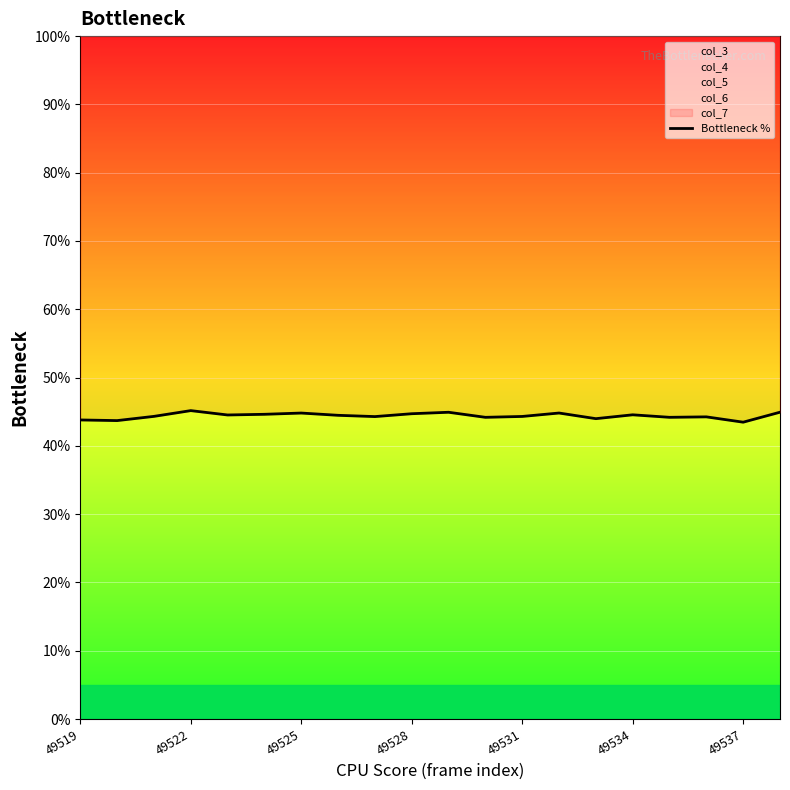

What is the change in value from 49519 to 13?

+1.0